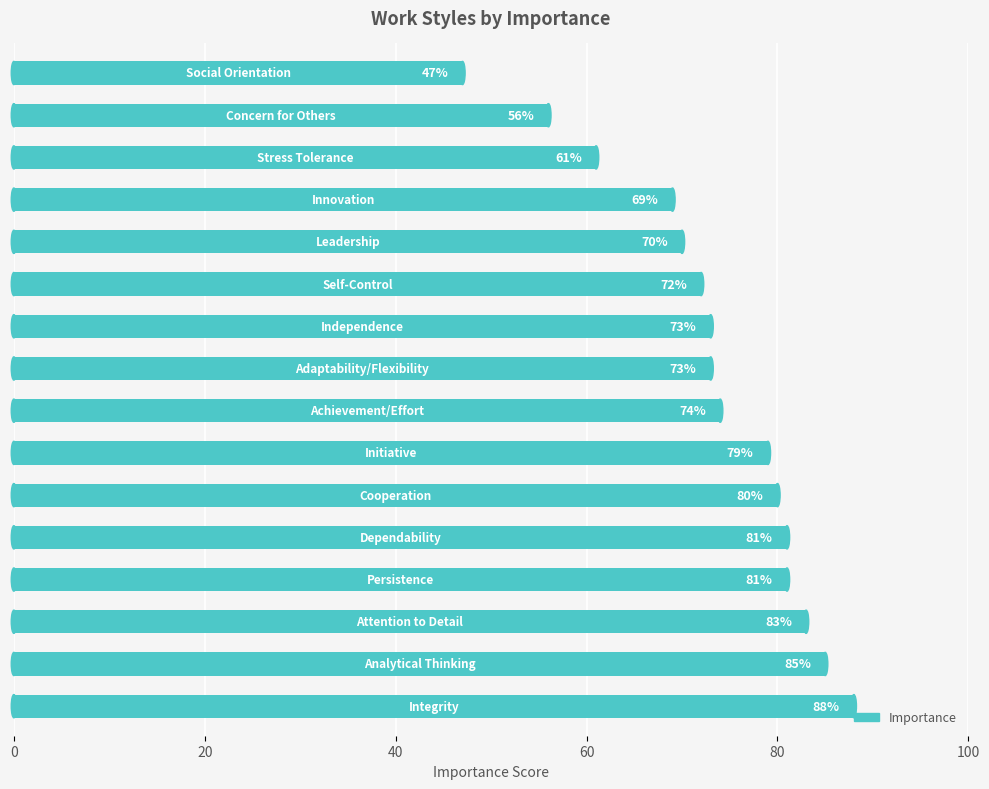

What is the greatest value displayed?

88